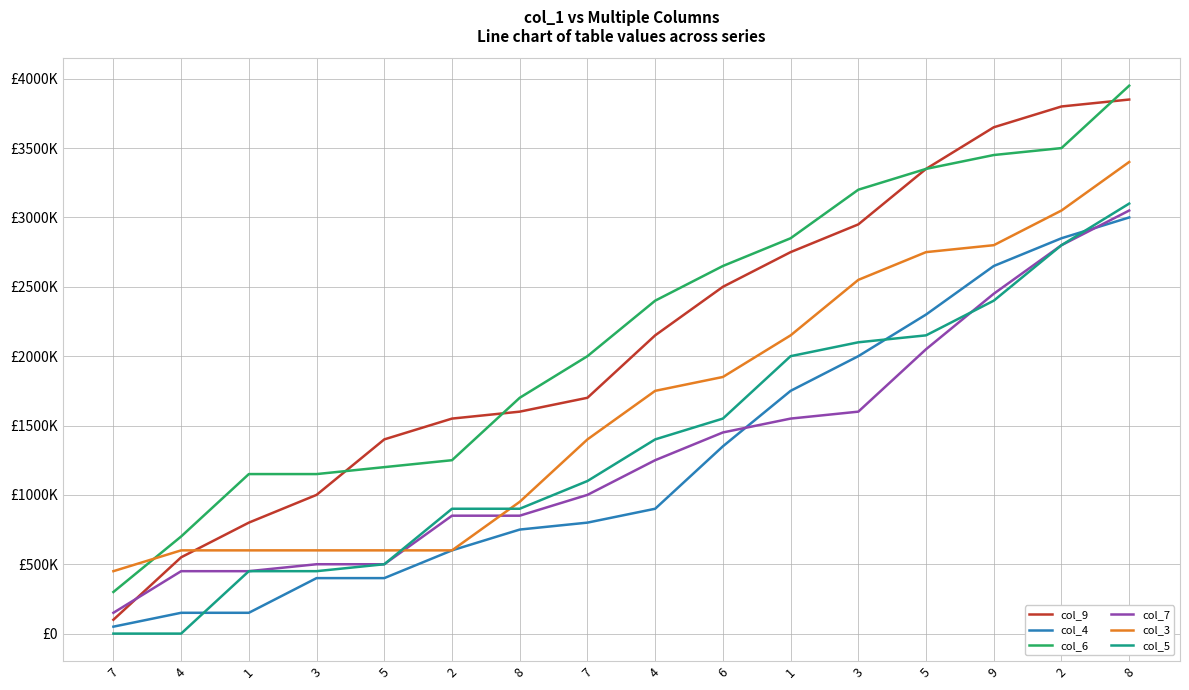

At which category is the sum across all series the highest?

8